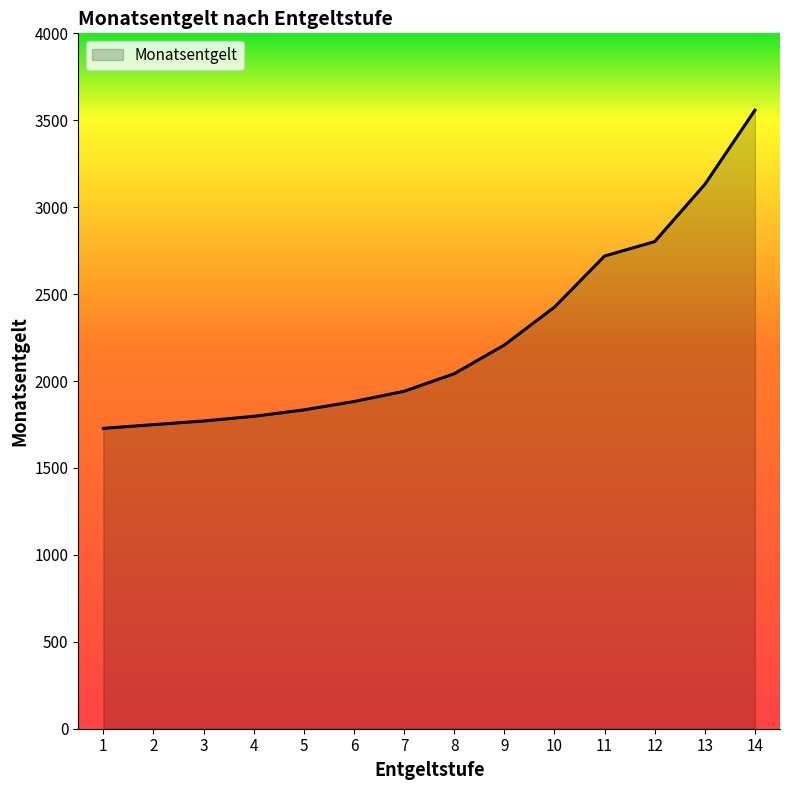

What value does the data have at 4?

1797